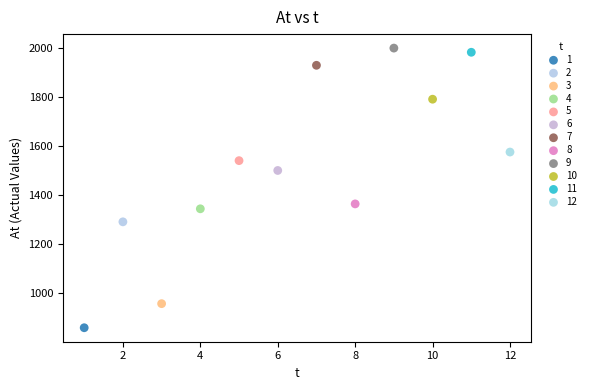

Which series reaches the maximum Y coordinate?

9